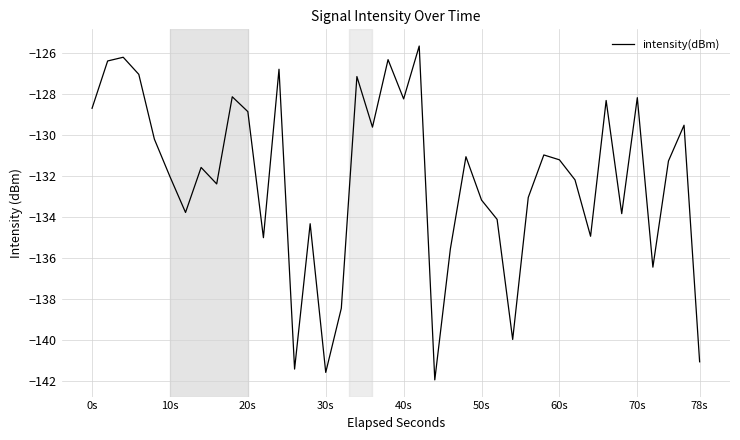

What is the maximum value shown in the chart?

-125.7